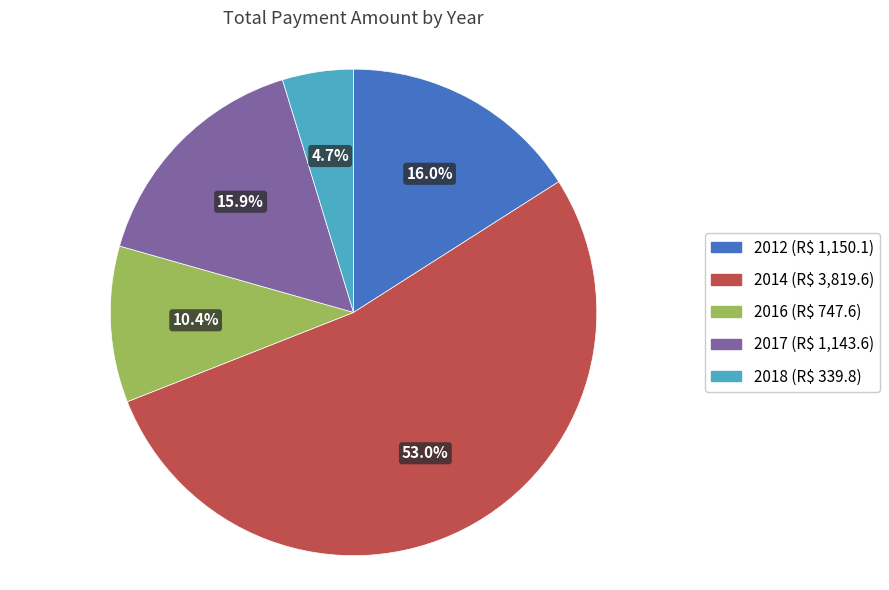

Does any single category account for the majority?

Yes